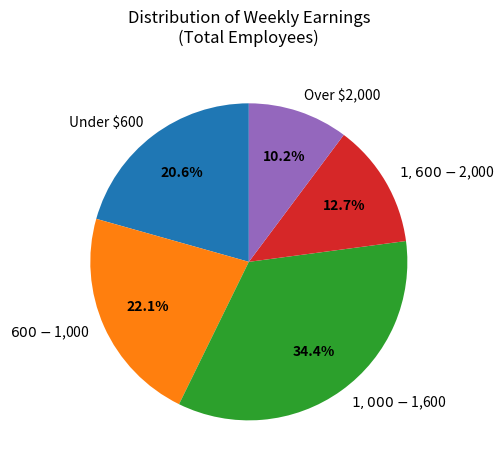

Count the number of slices in the pie.

5